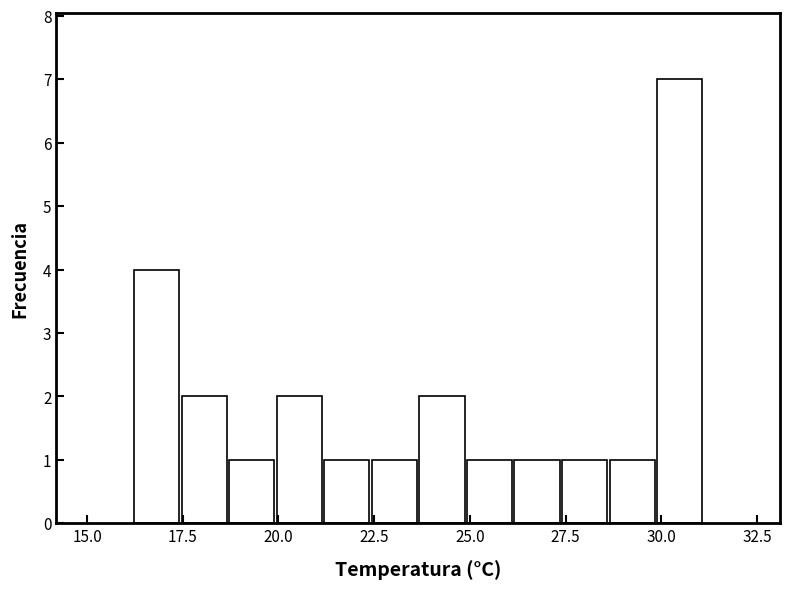

Read against the x-axis, roughly where is the centre of the tallest bar?

30.5